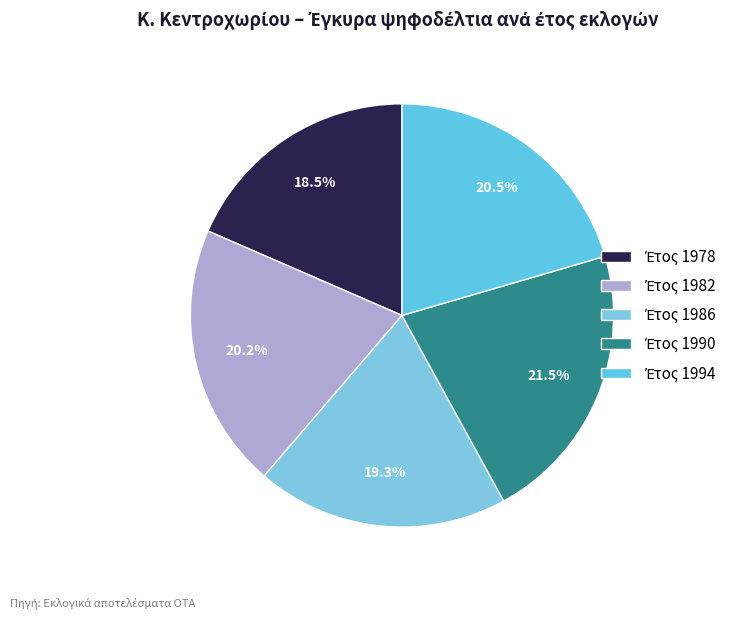

How many segments does this pie chart have?

5